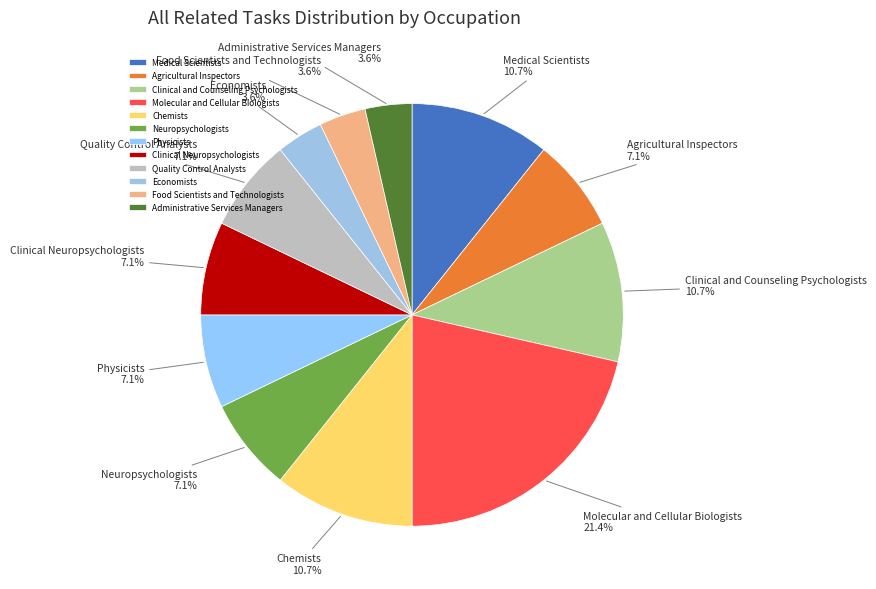

Combined, what portion of the pie is Economists and Neuropsychologists?

10.7%